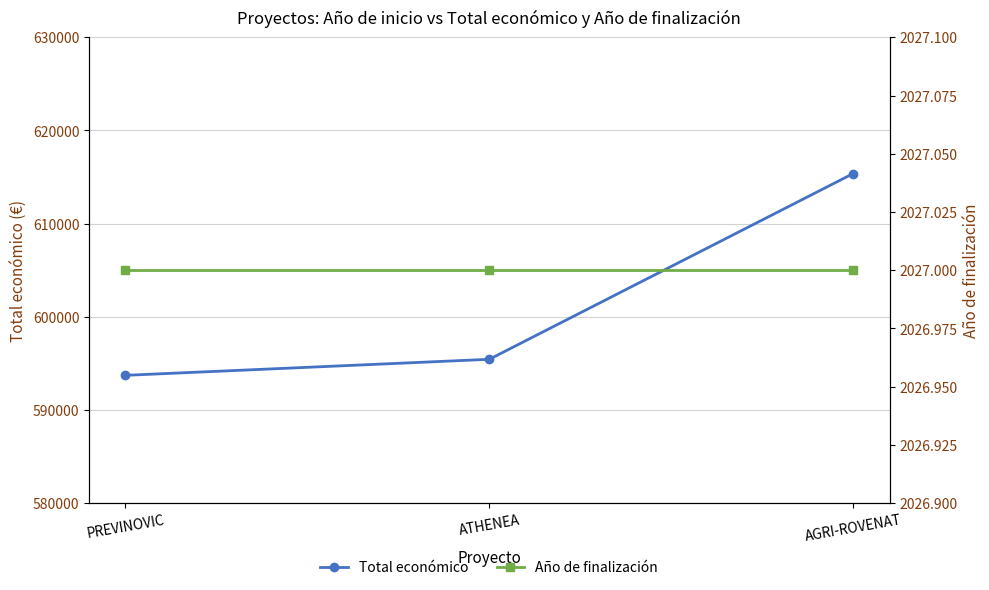

What is the average value of the Total económico series?

601509